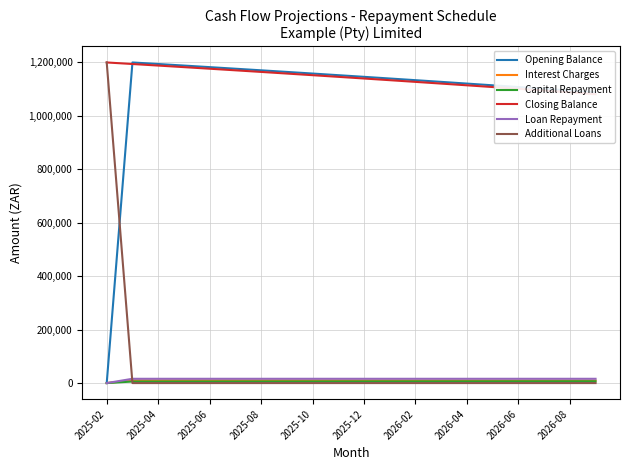

What is the average value of the Capital Repayment series?

5928.8